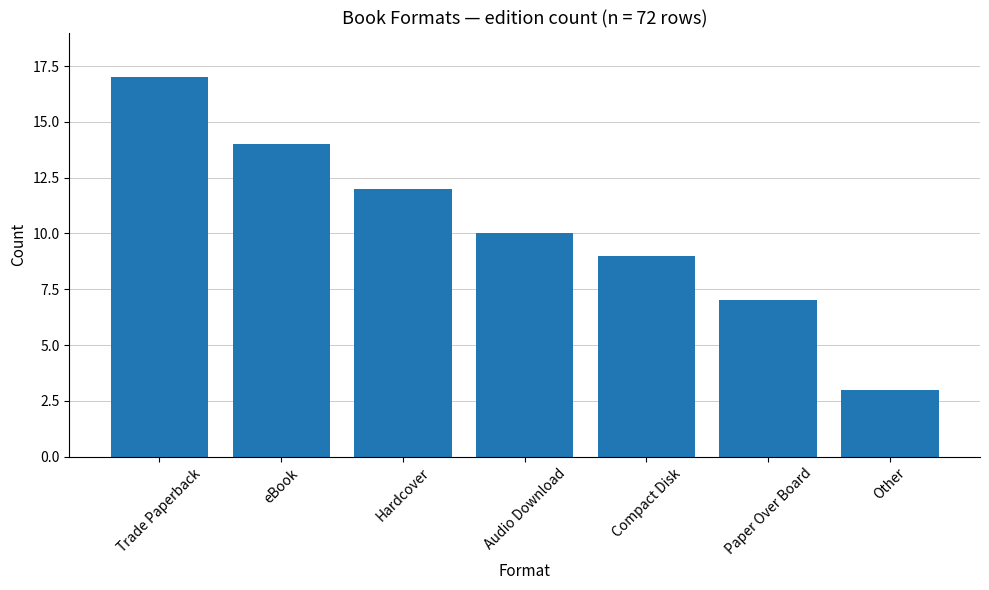

How many values are between 7 and 14?

5